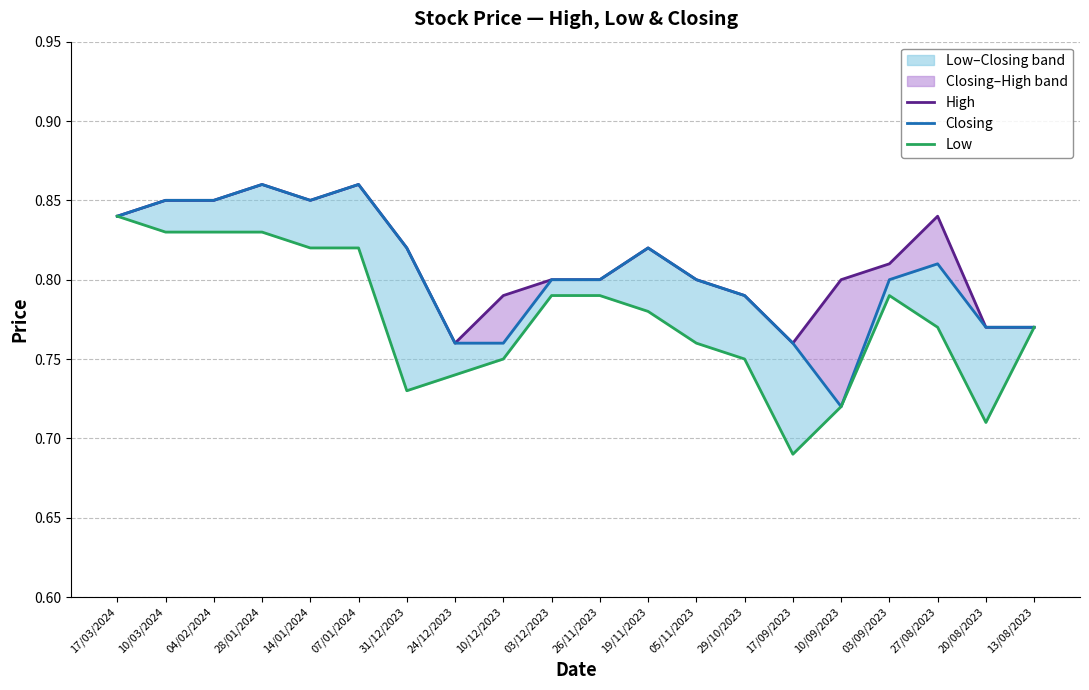

Where is the first local maximum for High?

28/01/2024